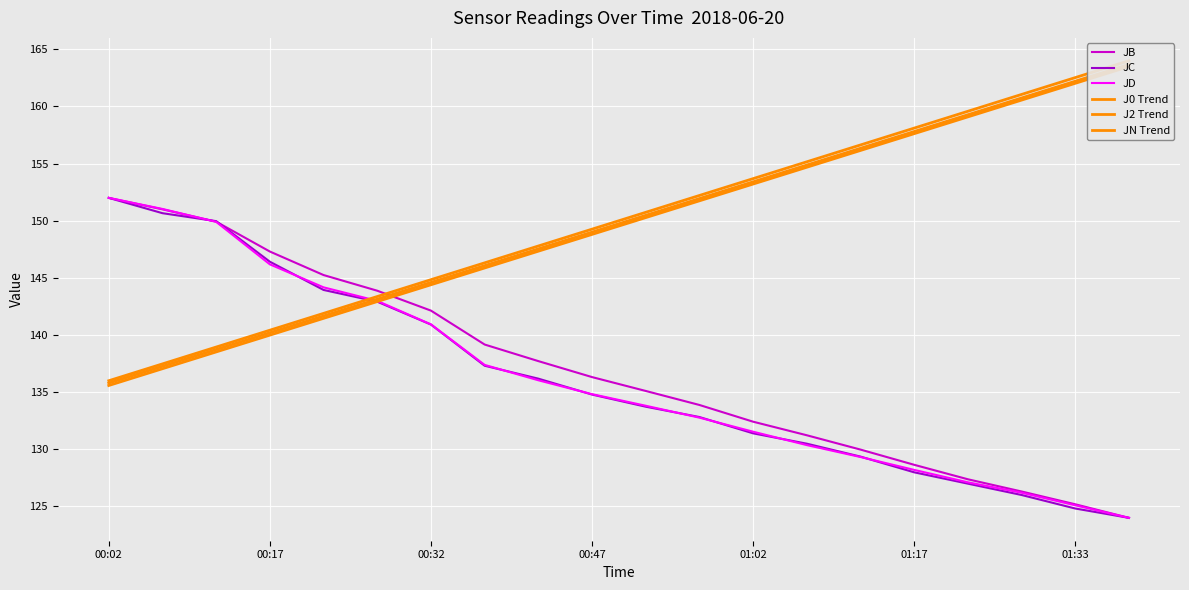

What is the average value of the JN Trend series?

150.0